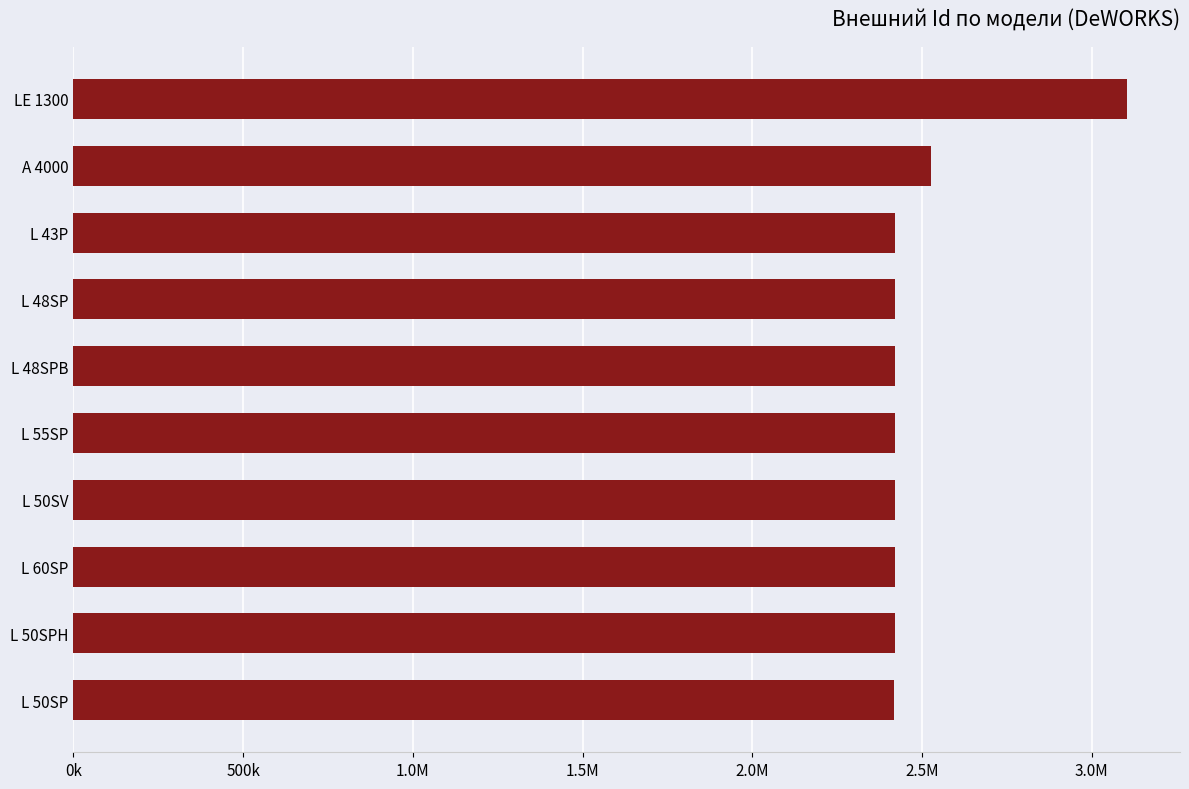

Does the chart contain any negative values?

No